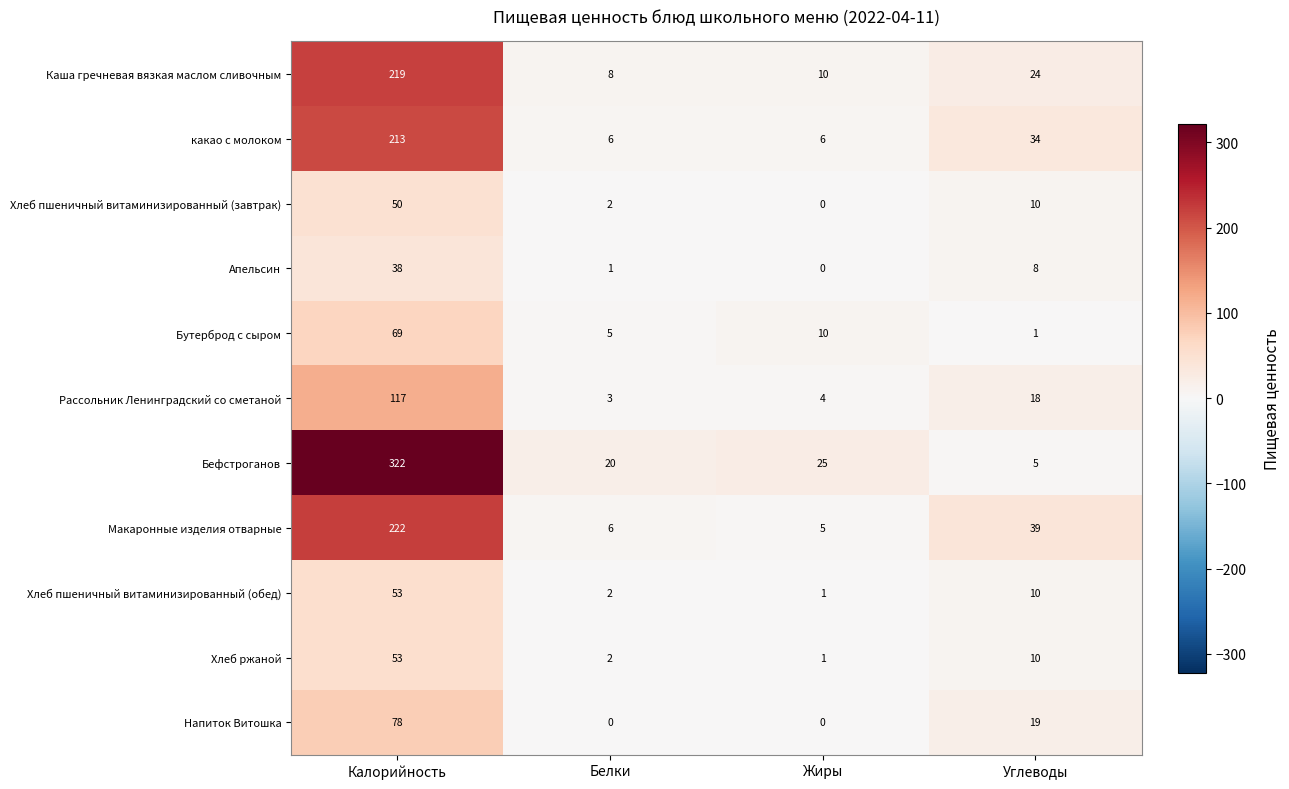

What is the highest value of the какао с молоком series?

213